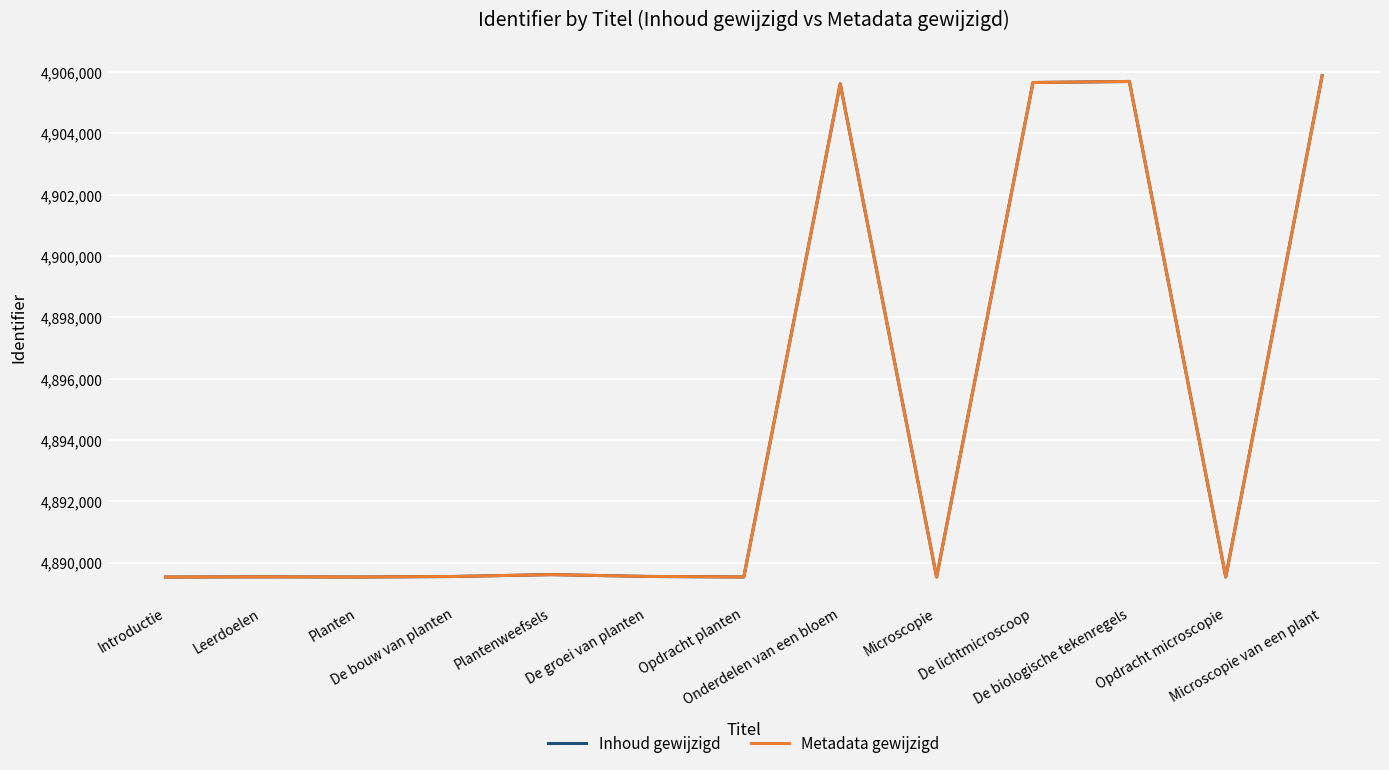

Is this an area chart (filled region under the line)?

No